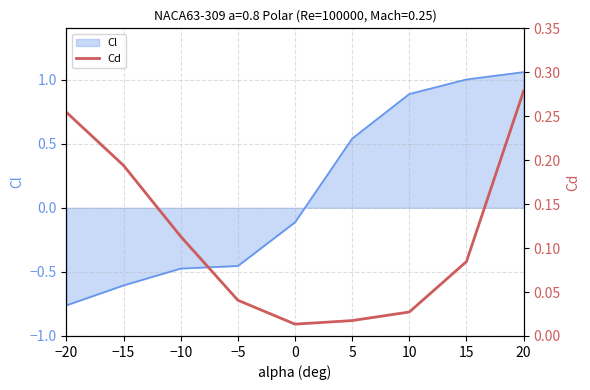

Reading left to right, extract all data points from this chart.

−20=0.3	−15=0.2	−10=0.1	−5=0.0	0=0.0	5=0.0	10=0.0	15=0.1	20=0.3